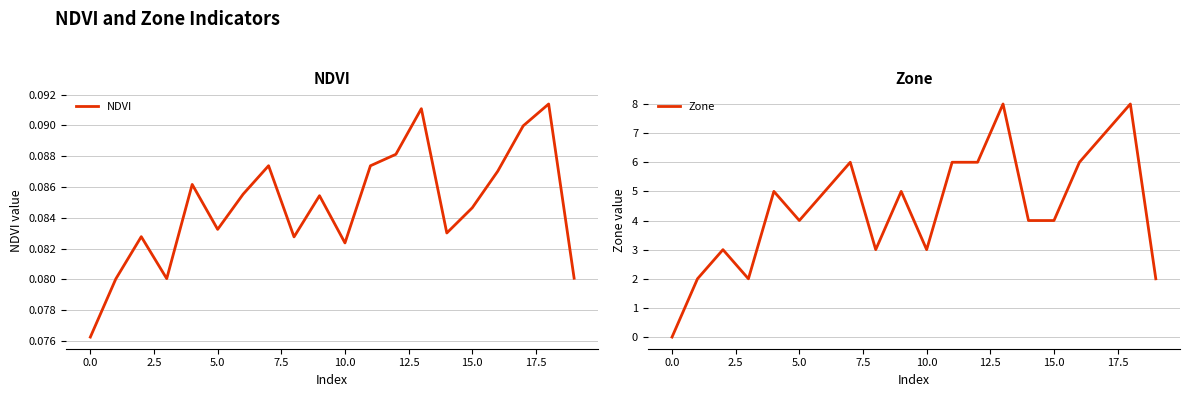

What are all the series names shown in the legend?

NDVI, Zone